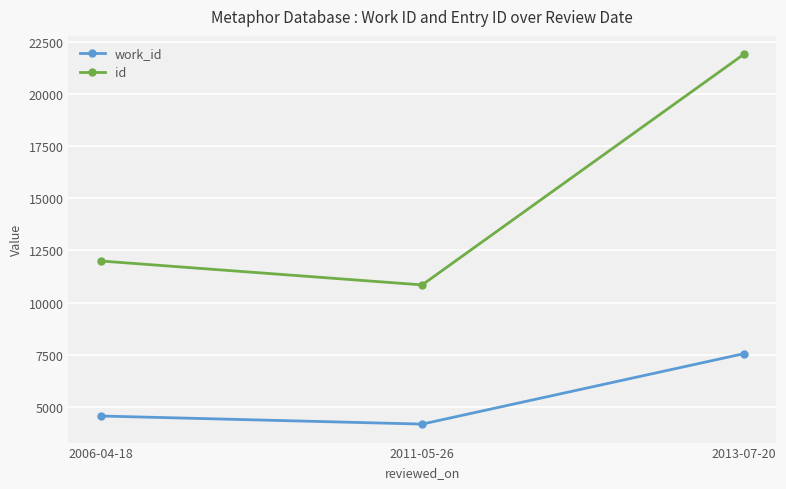

What is the label of the 3rd point from the left?

2013-07-20